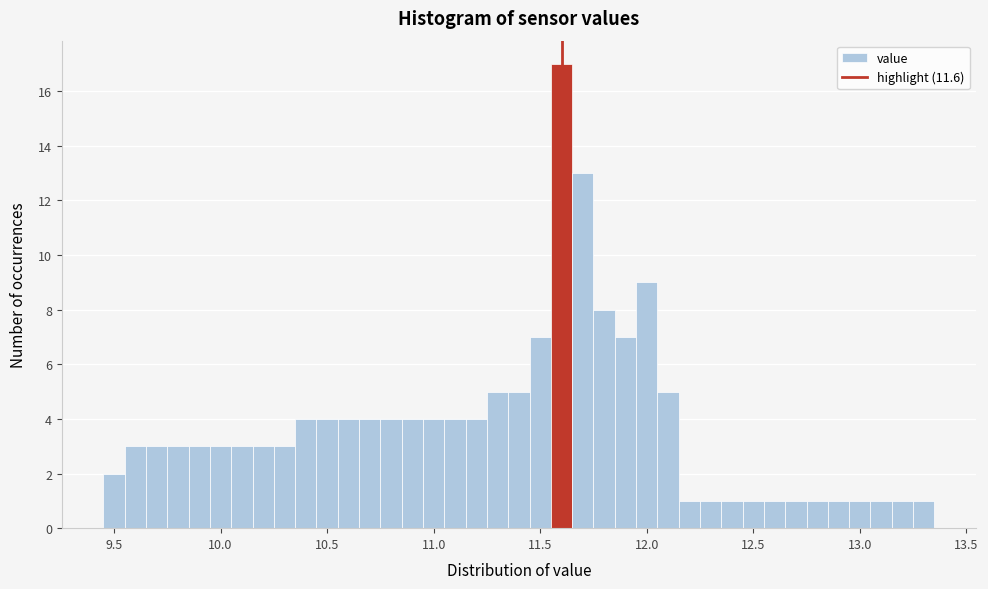

Read against the x-axis, roughly where is the centre of the tallest bar?

11.60